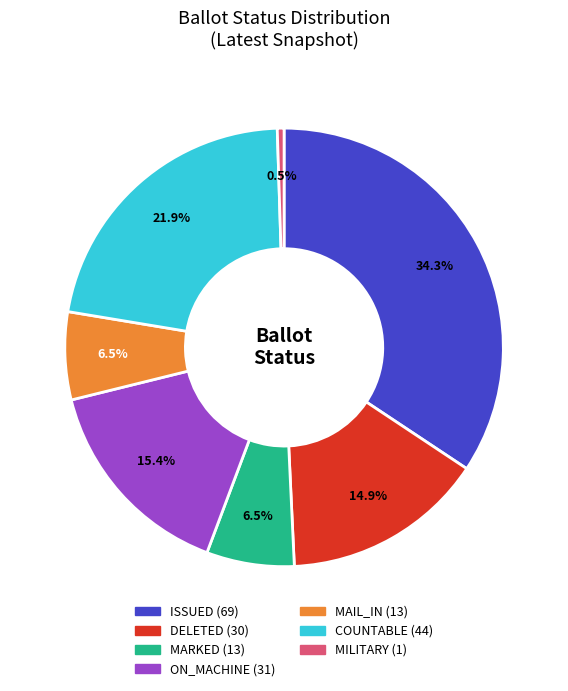

Count the number of slices in the pie.

7